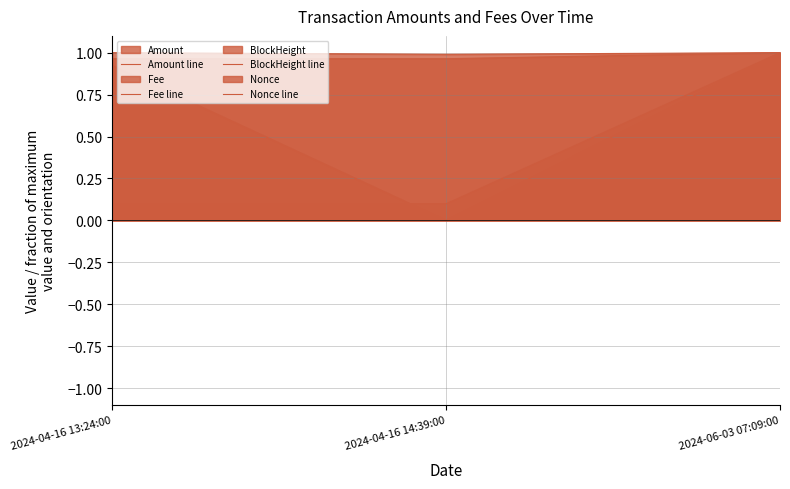

At 2024-04-16 13:24:00, list the series in order from largest to smallest.

Fee line, BlockHeight line, Nonce line, Amount line